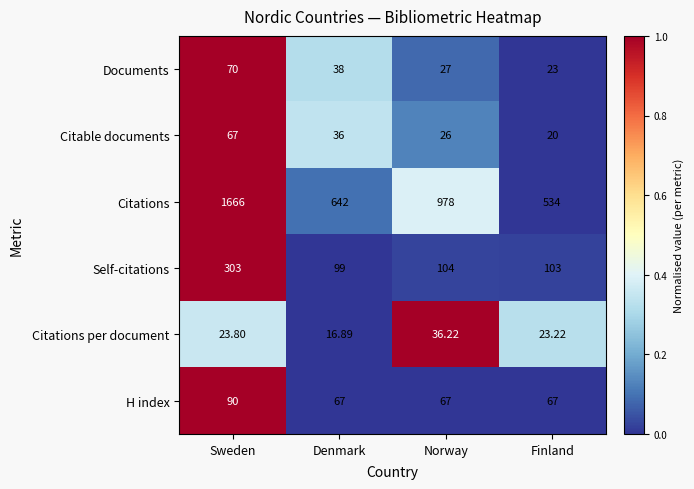

Which series has the widest spread of values?

Citations